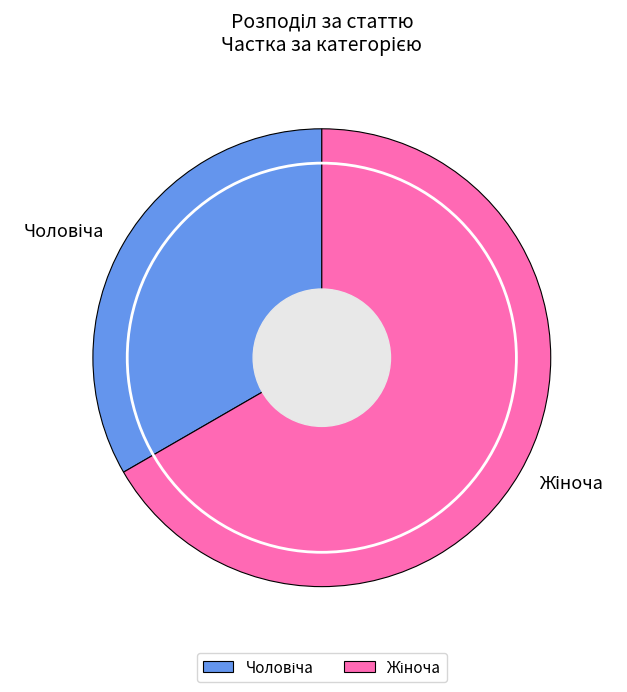

Does any single category account for the majority?

Yes